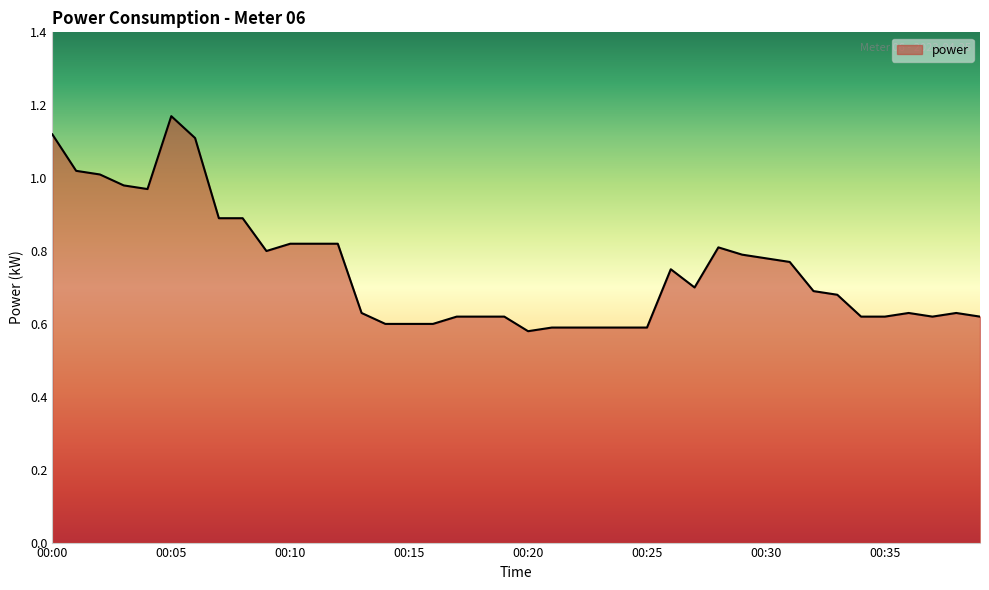

How many points are lower than both their immediate neighbors (excluding endpoints)?

5